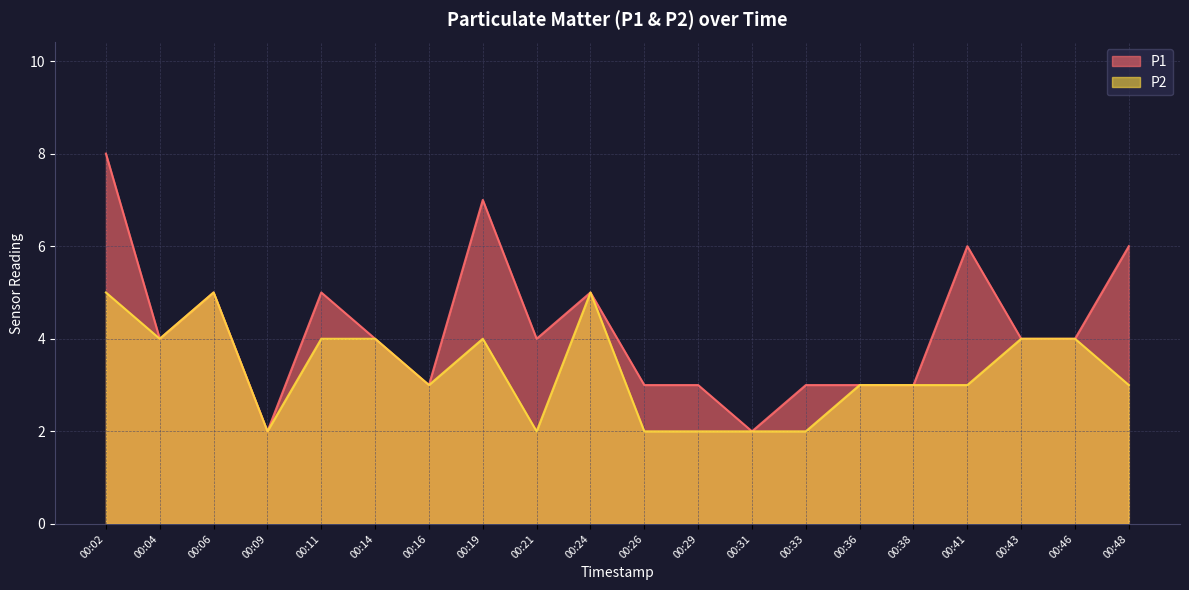

How many series are shown in this chart?

2